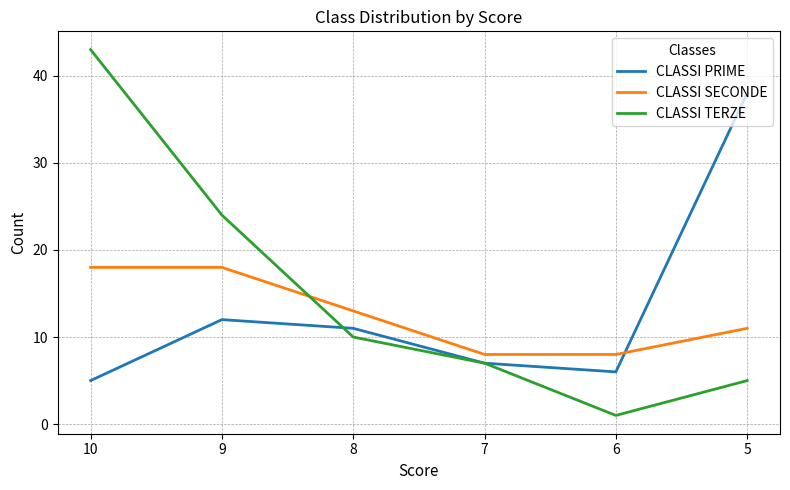

True or false: CLASSI SECONDE has more than 2 interior local peaks.

False